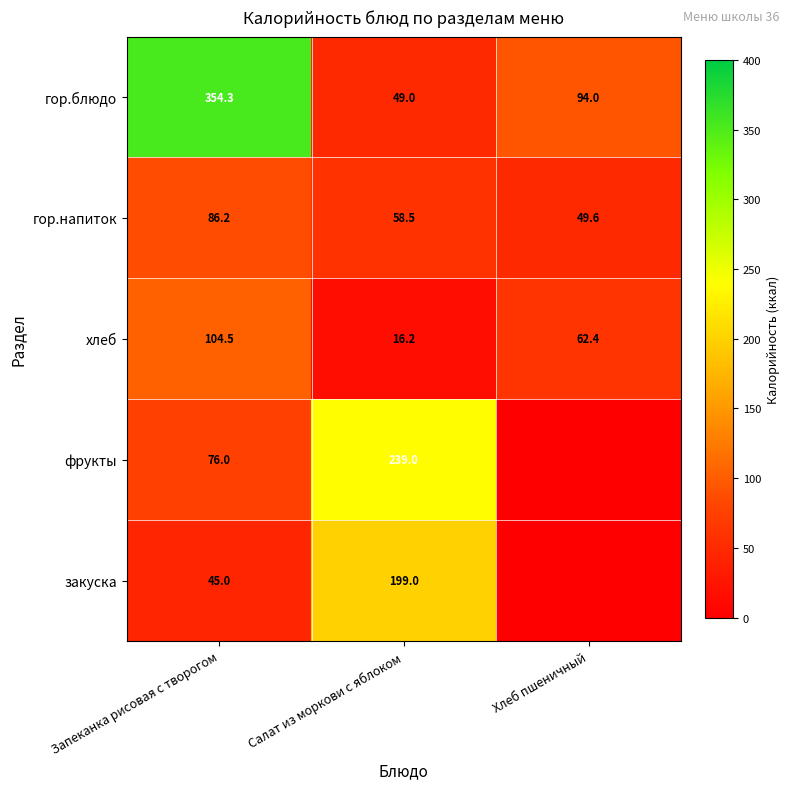

Is the value of хлеб at Салат из моркови с яблоком greater than the value of гор.блюдо at Хлеб пшеничный?

No